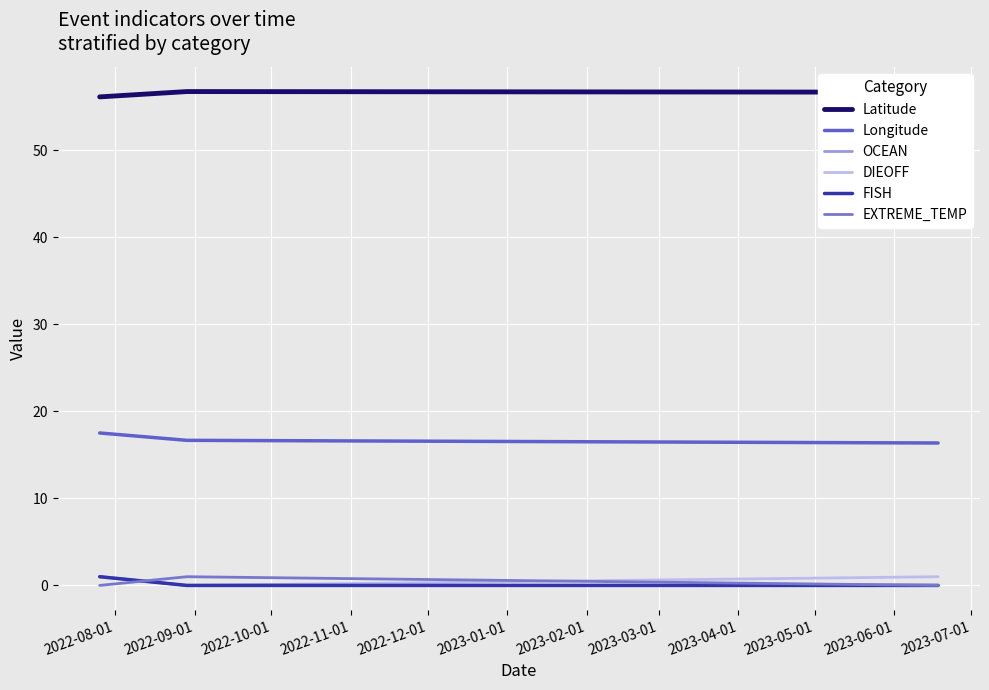

Rank the series by their maximum value, from highest to lowest.

Latitude, Longitude, OCEAN, DIEOFF, FISH, EXTREME_TEMP